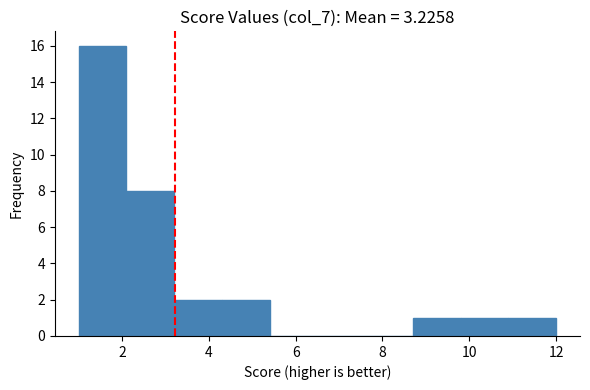

Reading left to right, list every bar in this chart as the range it spans on the x-axis followed by its height. Neither the bar edges nor the heights are printed on the chart, so give them approximately, as read against the axes.

1.0 to 2.1: 16
2.1 to 3.2: 8
3.2 to 4.3: 2
4.3 to 5.4: 2
5.4 to 6.5: 0
6.5 to 7.6: 0
7.6 to 8.7: 0
8.7 to 9.8: 1
9.8 to 10.9: 1
10.9 to 12.0: 1